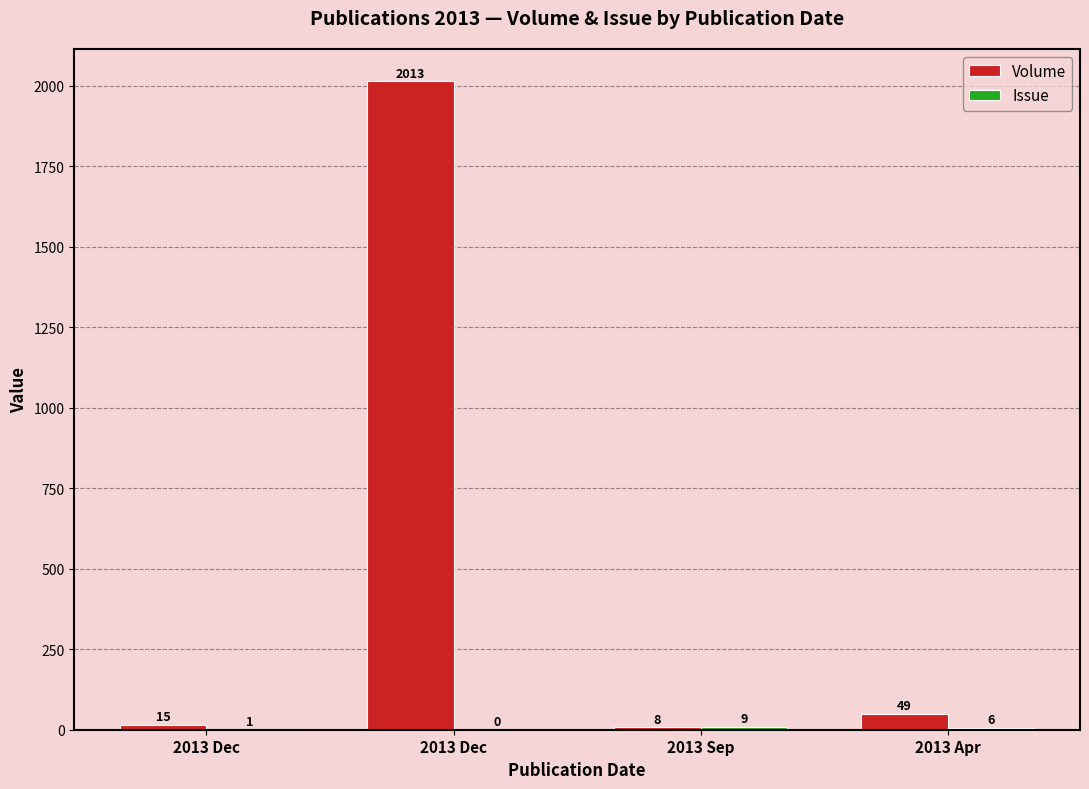

The Issue series shows 6 at 2013 Apr. True or false?

True